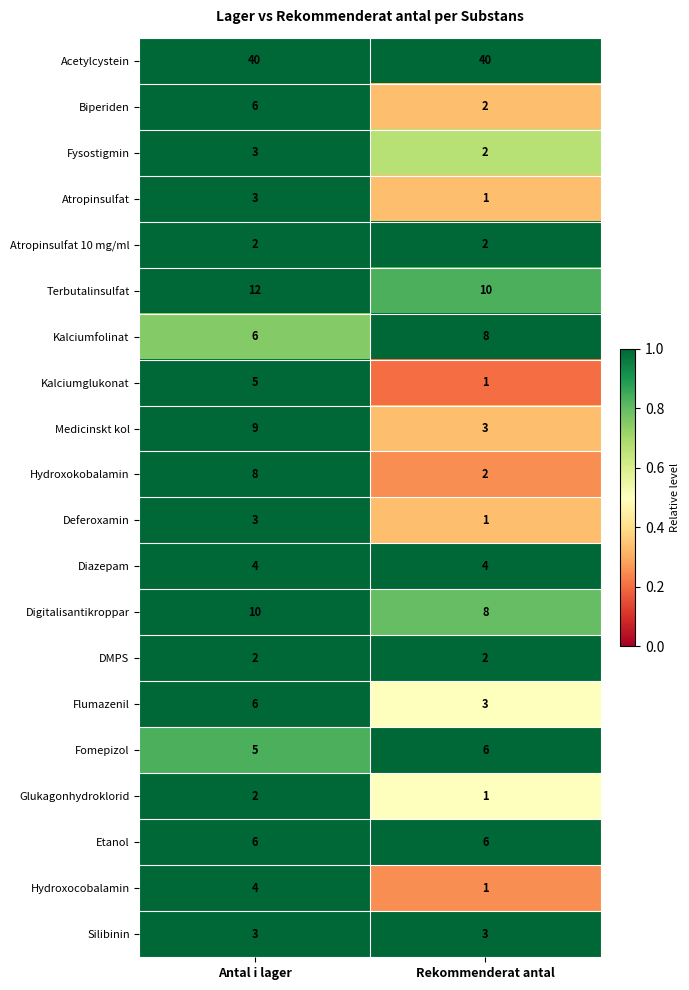

What is the approximate value of Silibinin at Antal i lager?

3